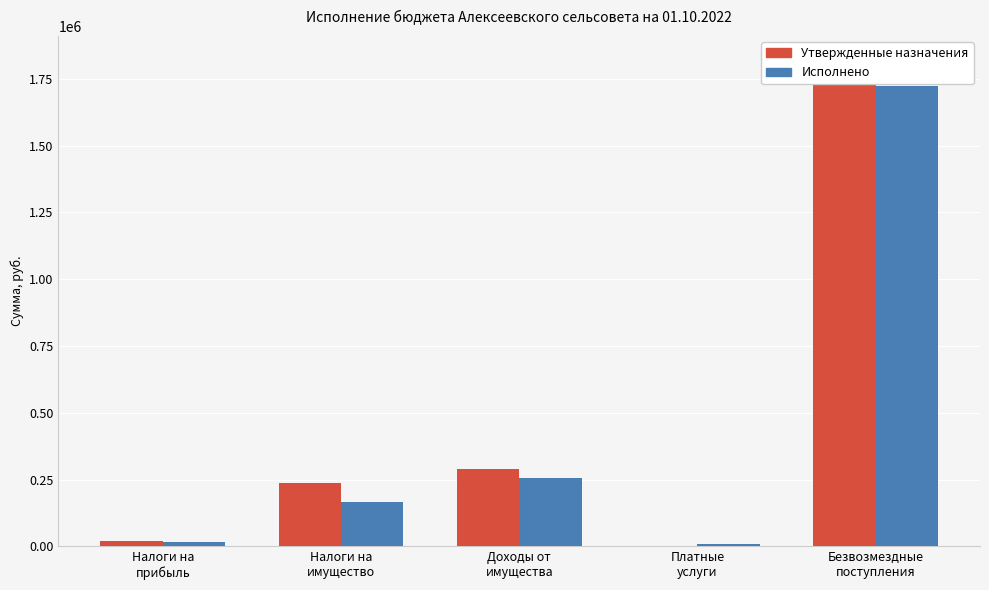

The value of Утвержденные назначения at Безвозмездные
поступления is 1819807.0. True or false?

True